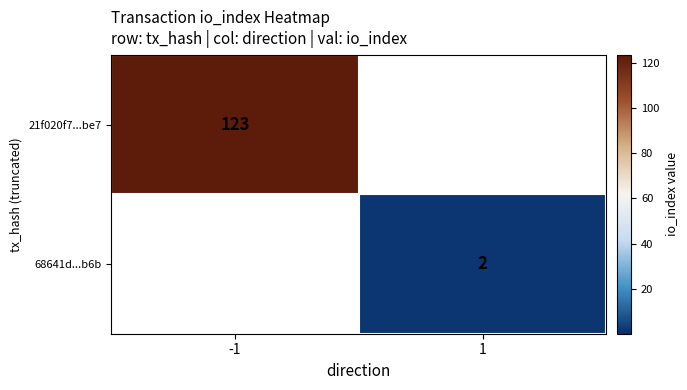

True or false: 68641d...b6b has a value of 2 at 1.

True